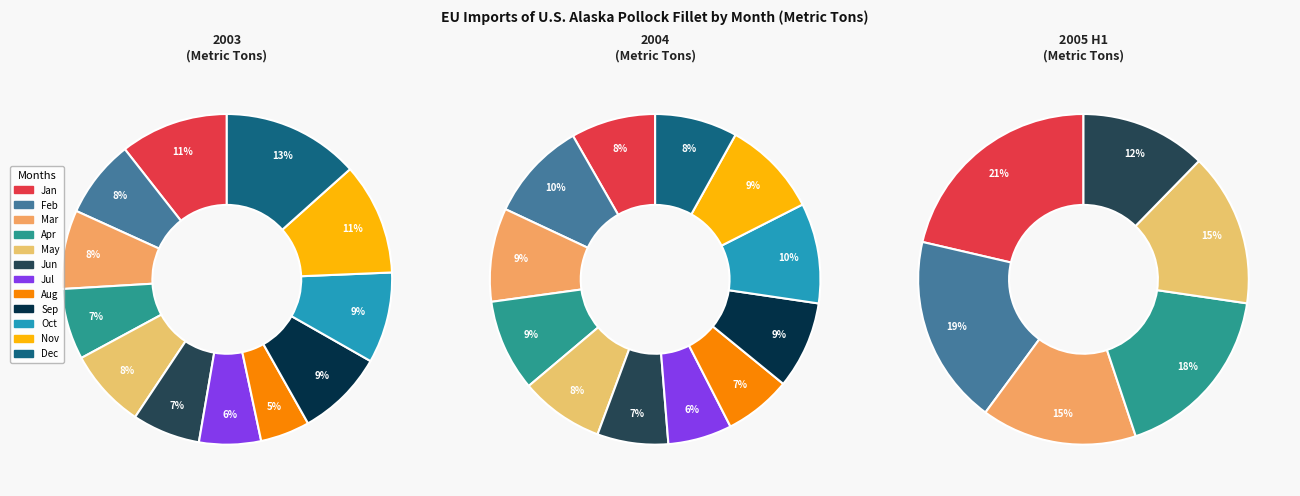

To the nearest percent, what is the combined percentage of Oct and Feb?

19%